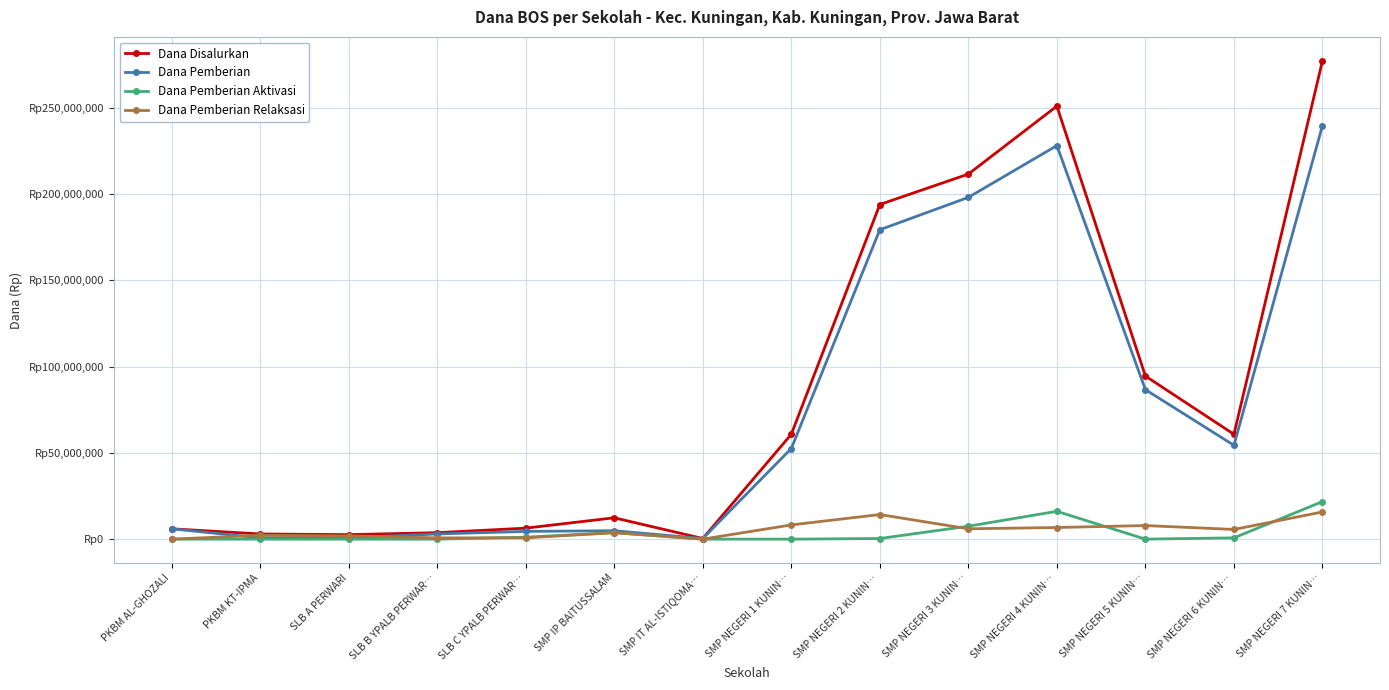

What is the sum of all Dana Disalurkan values?

1183875000